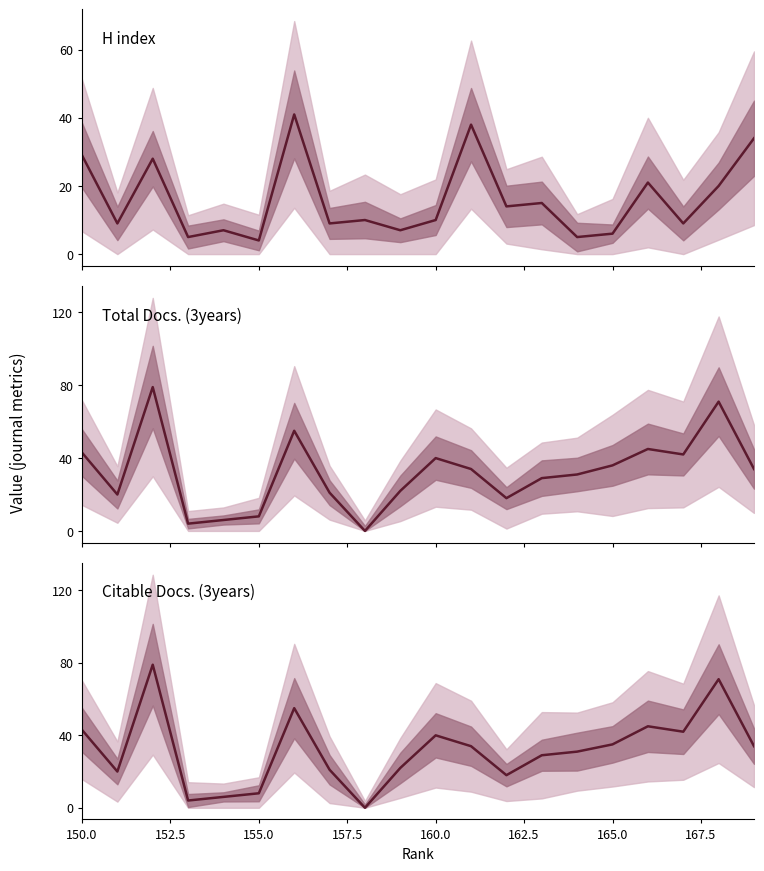

Which series changed the most between 162.5 and 14?

Total Docs. (3years)